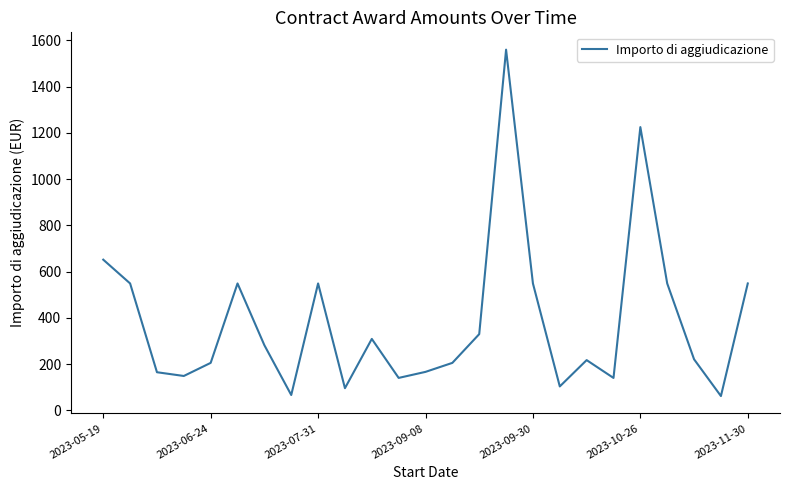

What is the difference between the maximum and minimum values?

1497.9